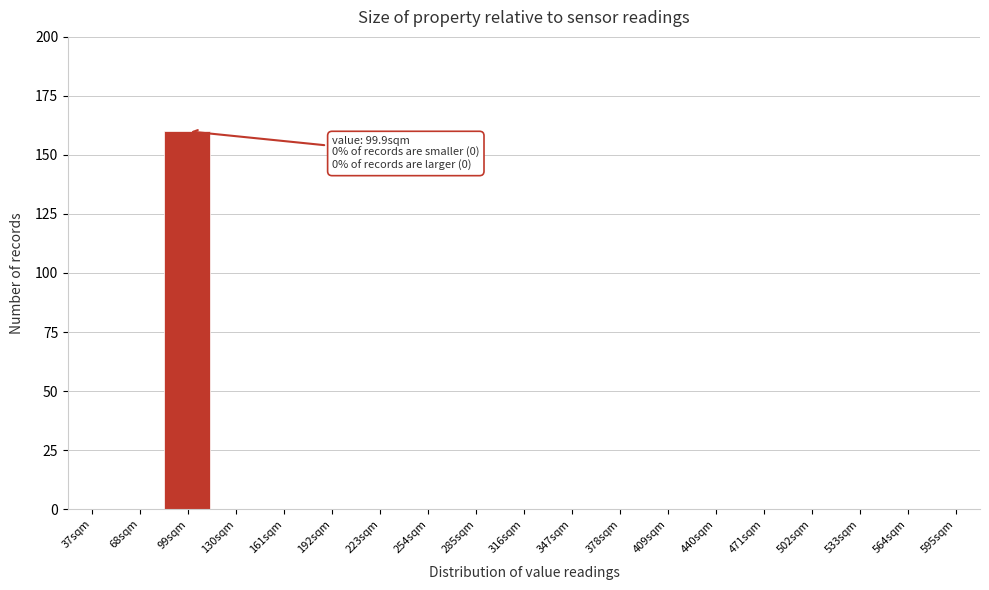

Reading left to right, list all the values displayed in this chart.

37sqm=0	68sqm=0	99sqm=160	130sqm=0	161sqm=0	192sqm=0	223sqm=0	254sqm=0	285sqm=0	316sqm=0	347sqm=0	378sqm=0	409sqm=0	440sqm=0	471sqm=0	502sqm=0	533sqm=0	564sqm=0	595sqm=0